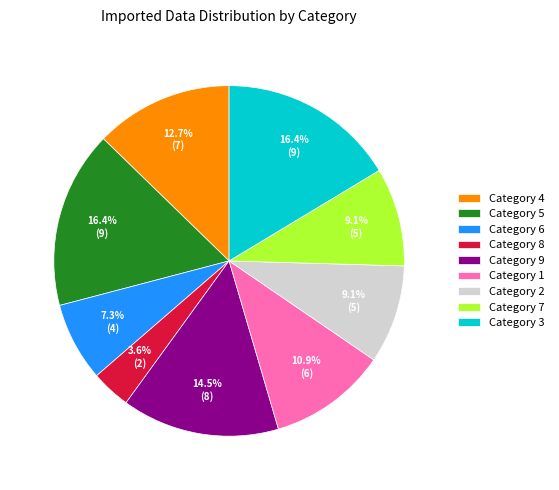

To the nearest percent, what is the average slice percentage?

11%